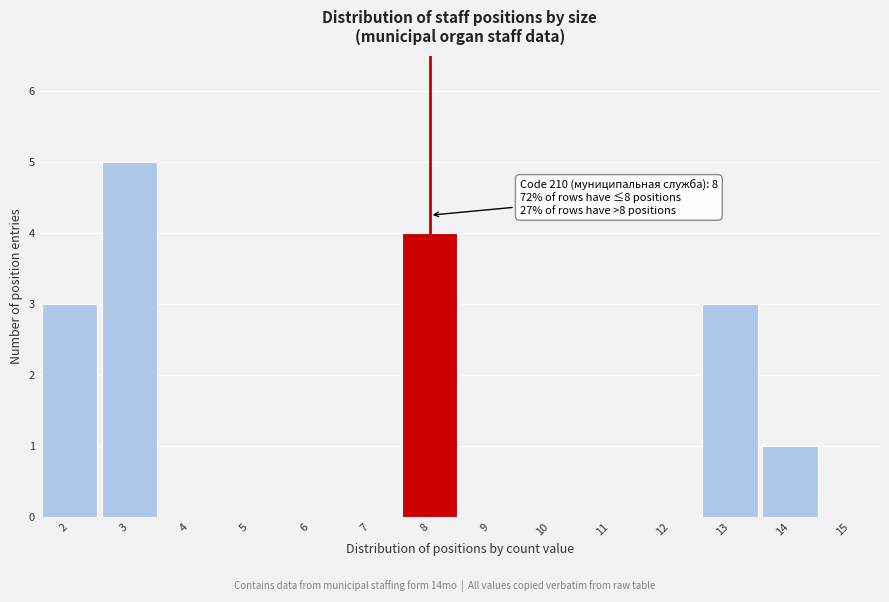

Which range on the x-axis has the tallest bar?

2.5 to 3.5